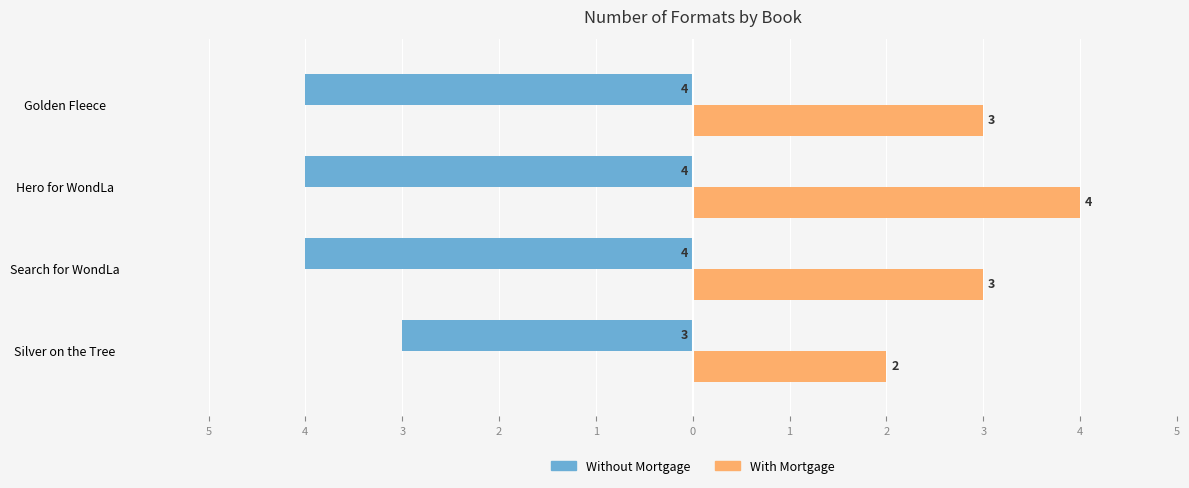

Reading right to left, what are all the values shown in this chart?

Without Mortgage: -4	-4	-4	-3
With Mortgage: 3	4	3	2